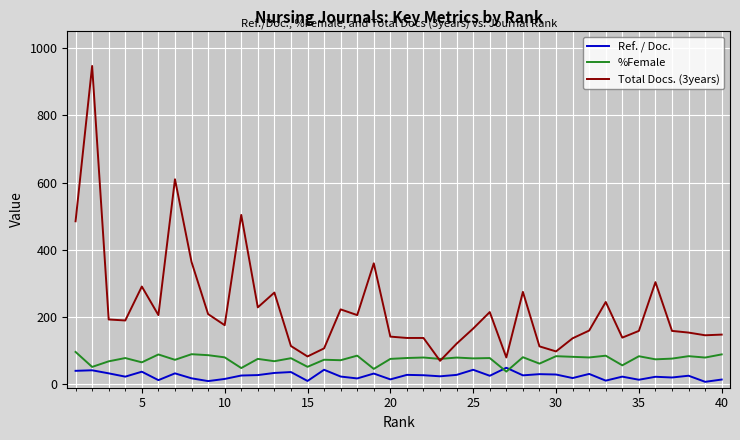

Does the chart display data point markers on the line(s)?

No